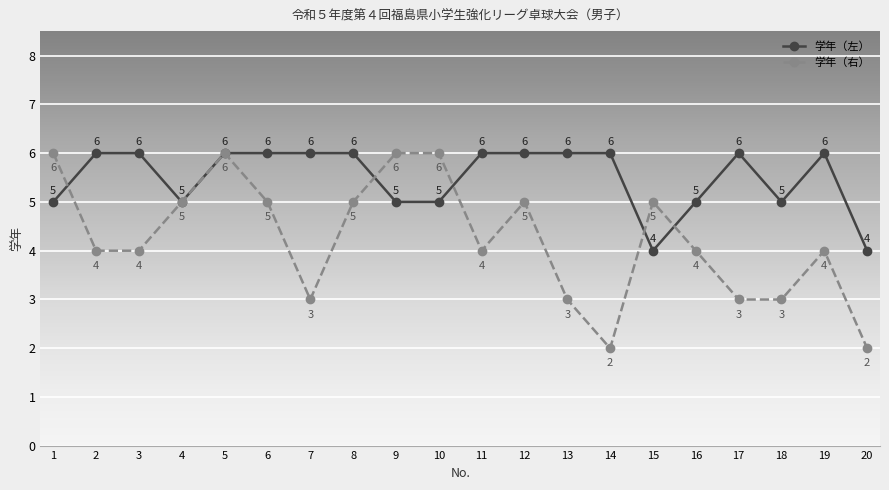

What is the value of the 学年（左） point at the 19th from the left?

6